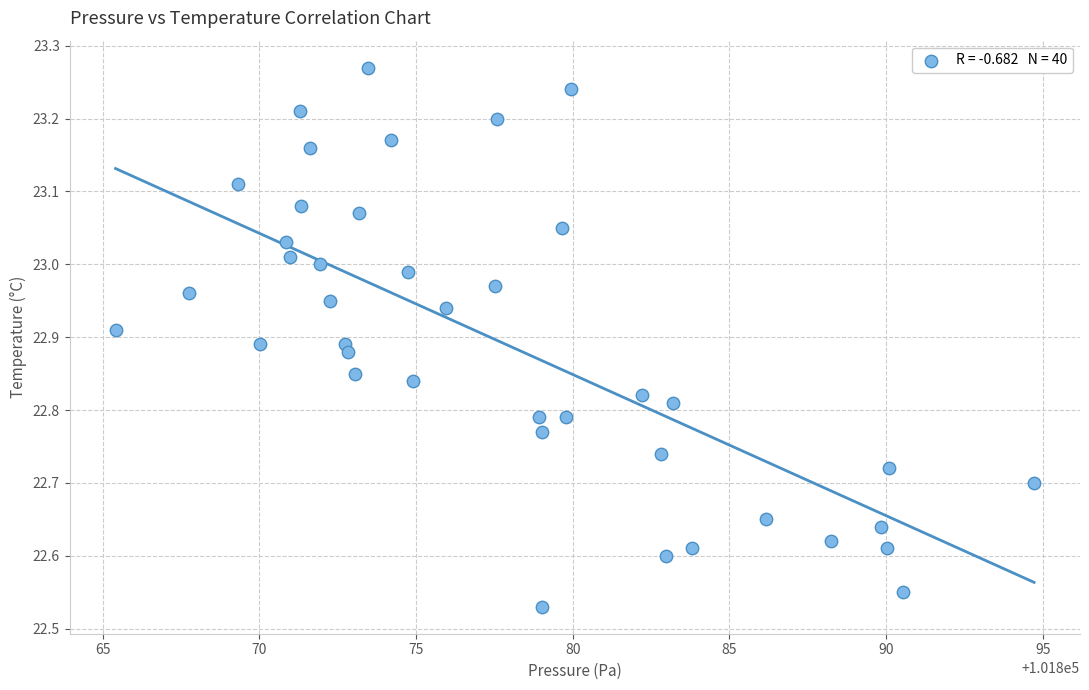

What is the range of Y values (max minus min)?

0.7